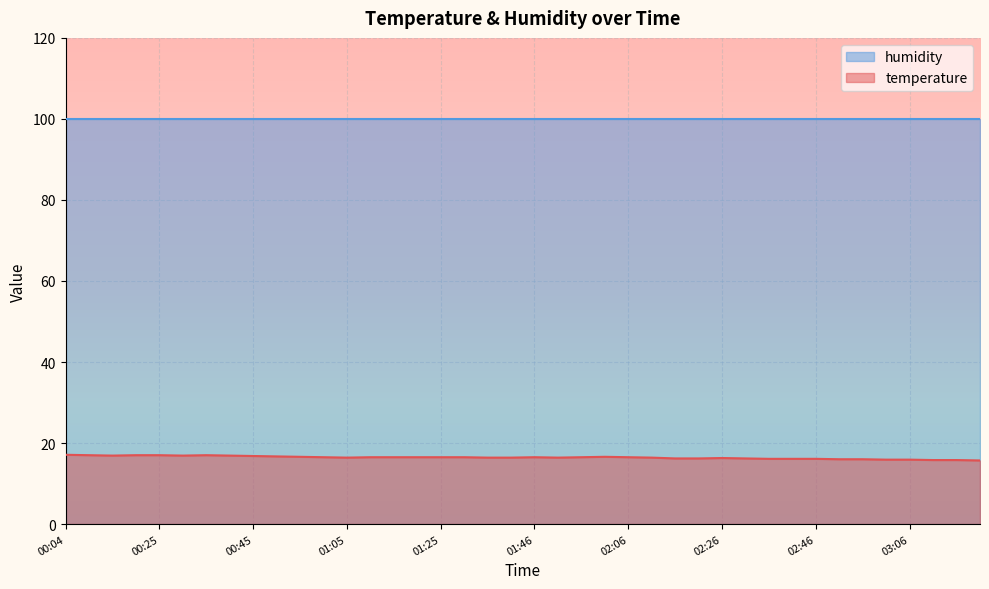

Rank the categories by value from highest to lowest.

00:04, 00:09, 00:20, 00:25, 00:35, 00:15, 00:30, 00:40, 00:45, 00:50, 00:55, 02:01, 01:00, 01:10, 01:15, 01:20, 01:25, 01:31, 01:46, 01:56, 02:06, 01:05, 01:36, 01:41, 01:51, 02:11, 02:26, 02:16, 02:21, 02:31, 02:36, 02:41, 02:46, 02:51, 02:56, 03:01, 03:06, 03:11, 03:16, 03:21